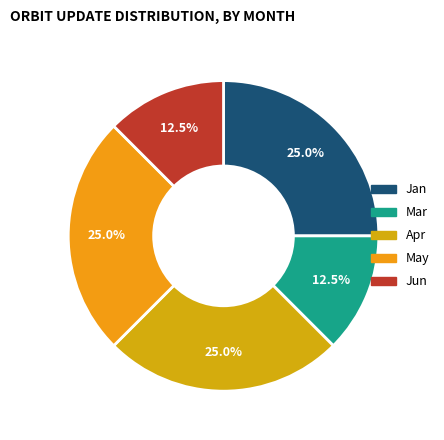

How many slices are in this pie chart?

5